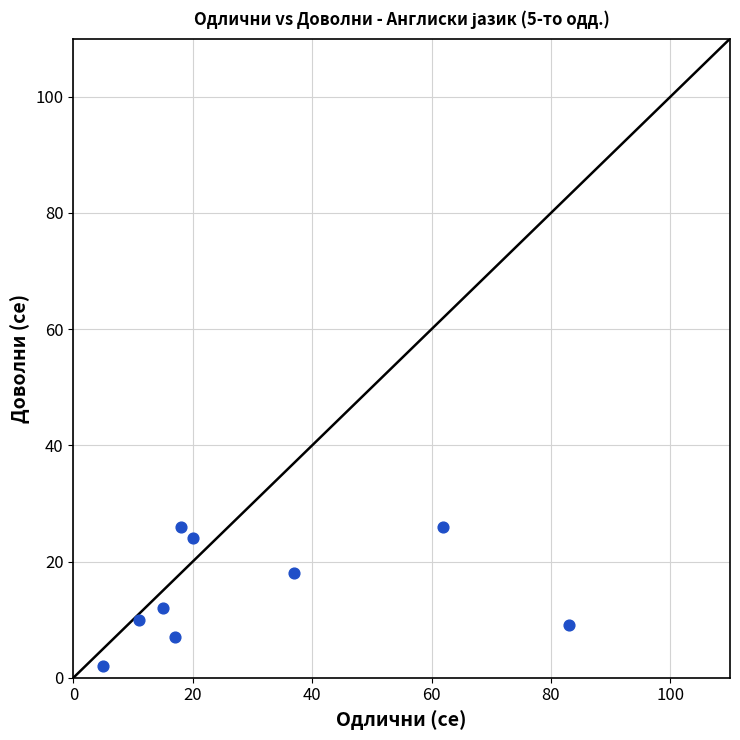

What is the average Y value?

15